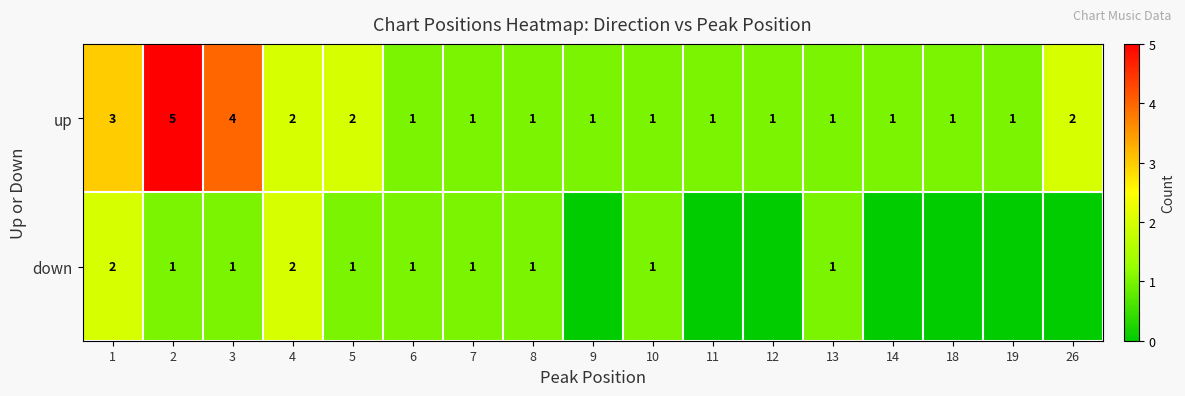

What is the maximum value for up?

5